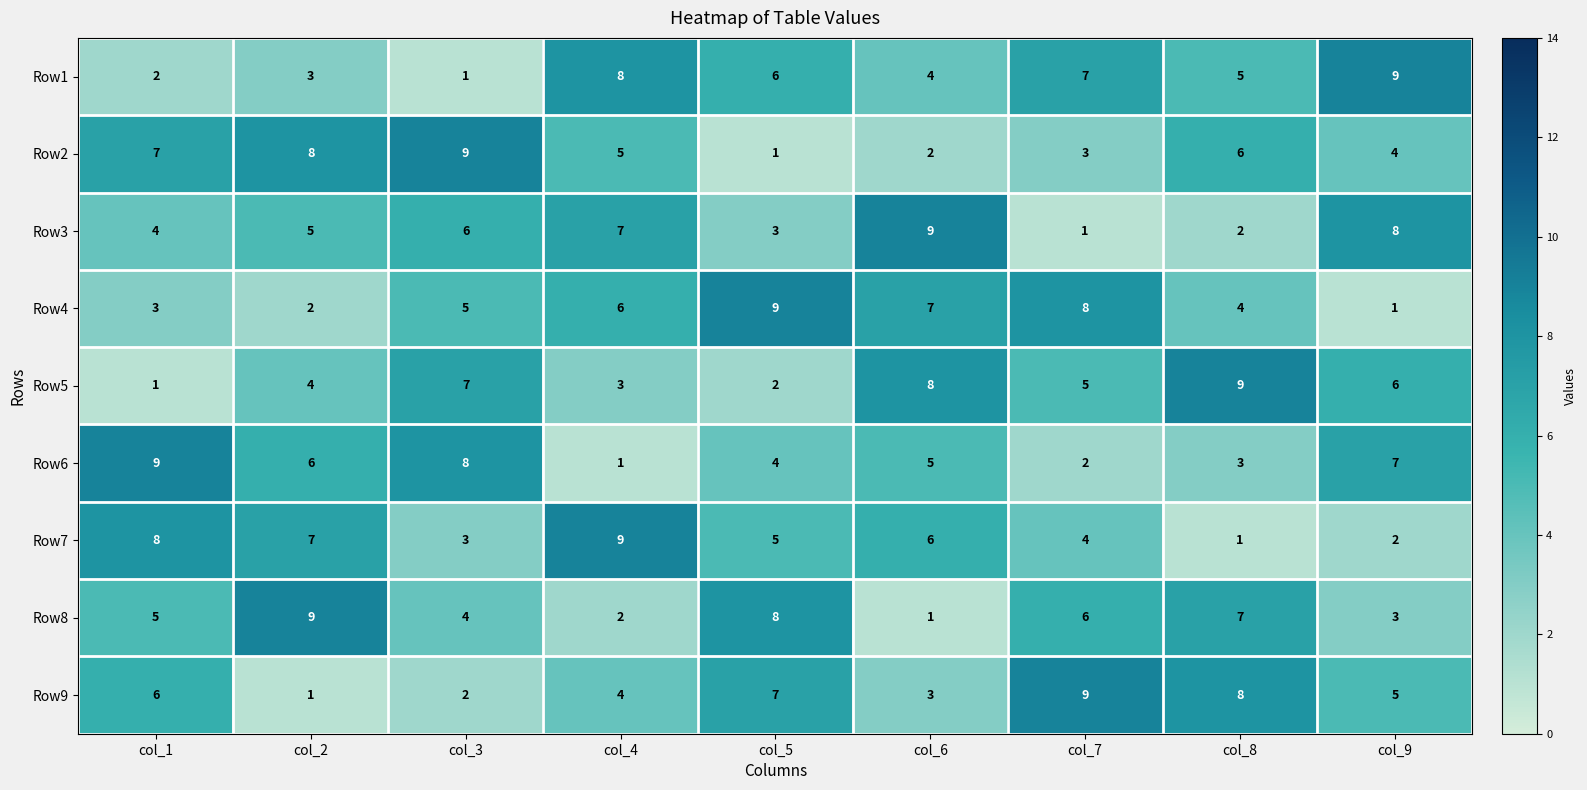

Between col_3 and col_7, which series saw the biggest shift?

Row9